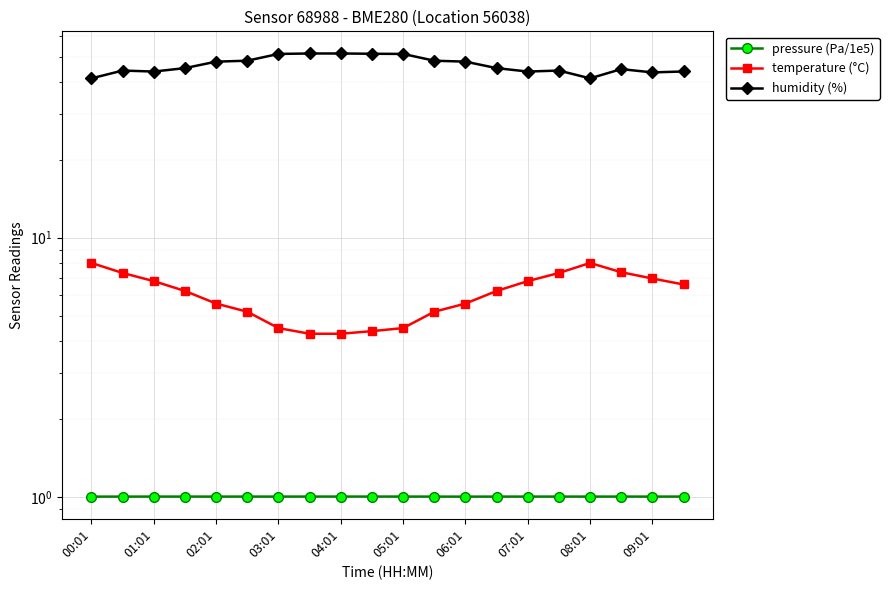

Reading right to left, list all the values displayed in this chart.

pressure (Pa/1e5): 1.0	1.0	1.0	1.0	1.0	1.0	1.0	1.0	1.0	1.0	1.0	1.0	1.0	1.0	1.0	1.0	1.0	1.0	1.0	1.0
temperature (°C): 6.6	7.0	7.4	8.0	7.3	6.8	6.2	5.6	5.2	4.5	4.4	4.3	4.3	4.5	5.2	5.6	6.2	6.8	7.3	8.0
humidity (%): 43.8	43.4	44.7	41.2	44.2	43.8	45.1	47.8	48.2	51.2	51.3	51.4	51.4	51.2	48.2	47.8	45.1	43.8	44.2	41.2